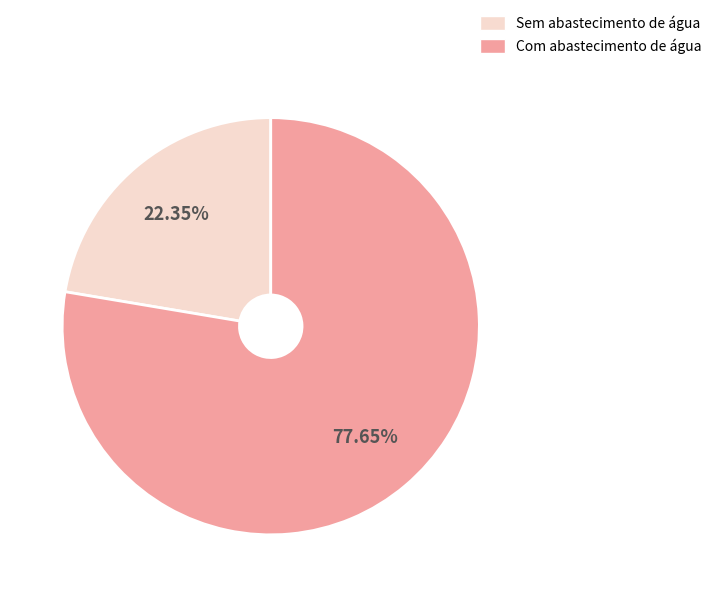

Which slice is the largest?

Com abastecimento de água